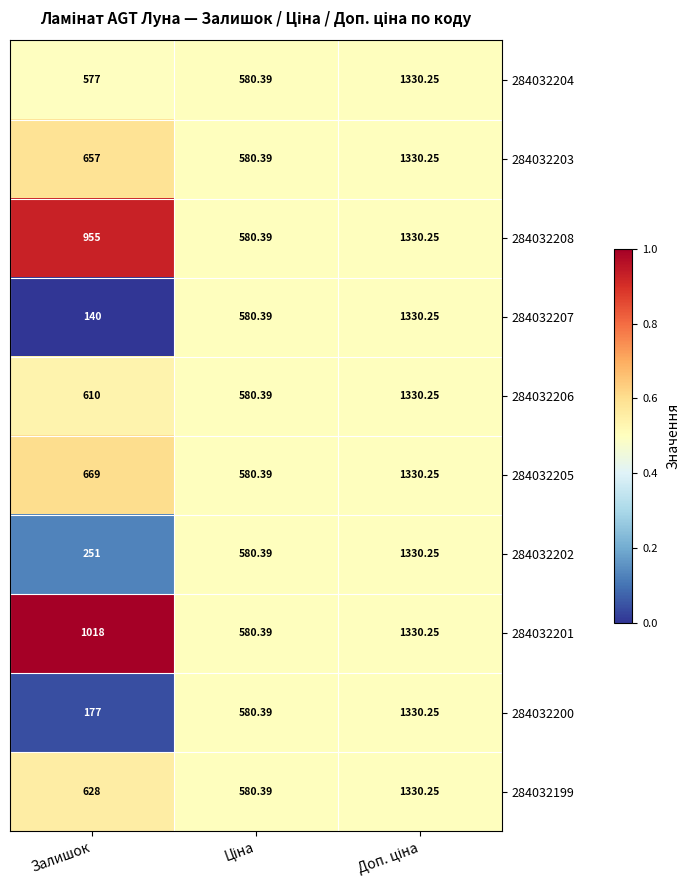

Which label corresponds to the smallest value in the chart?

Залишок